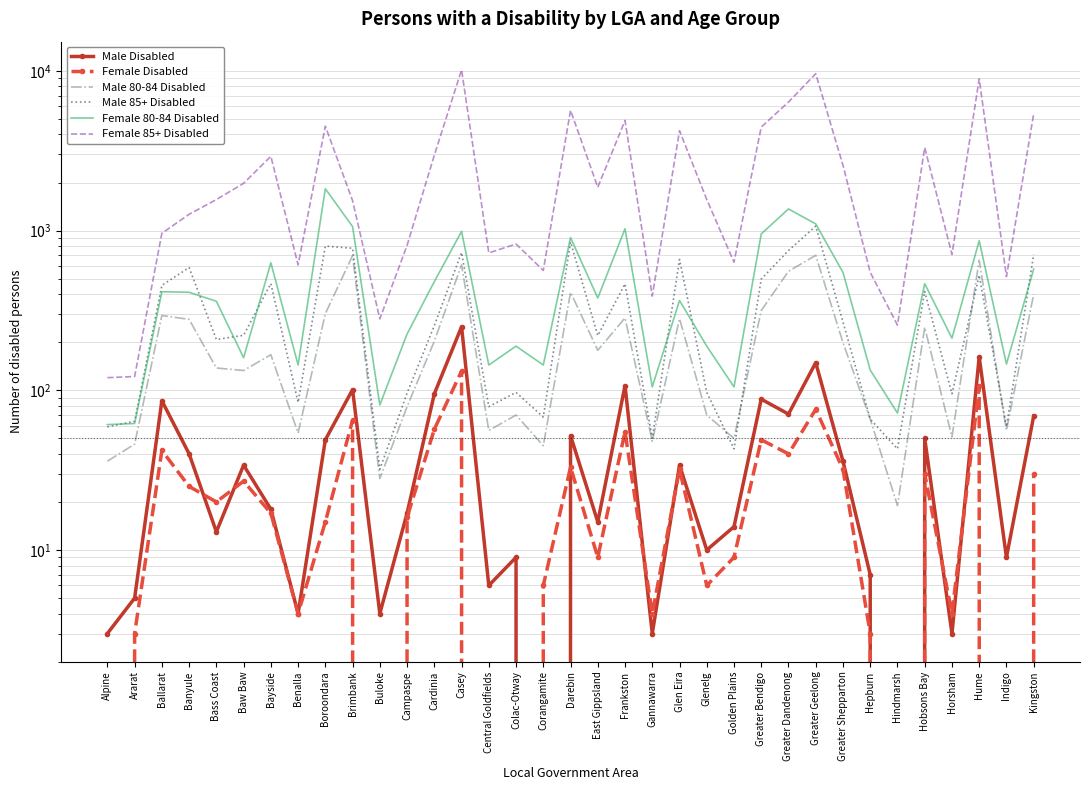

What is the label of the 24th point from the right?

Campaspe